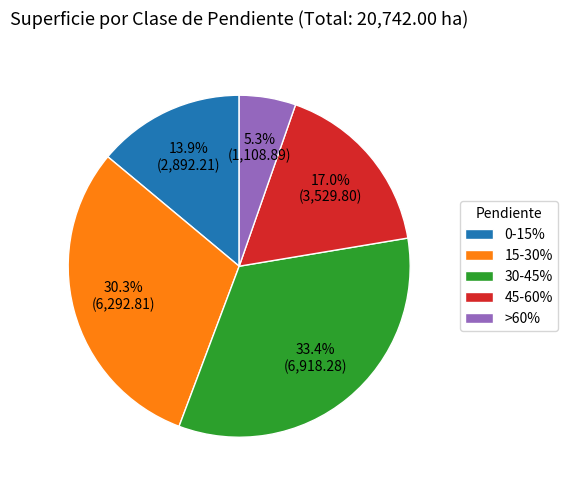

Which slice is the smallest?

>60%